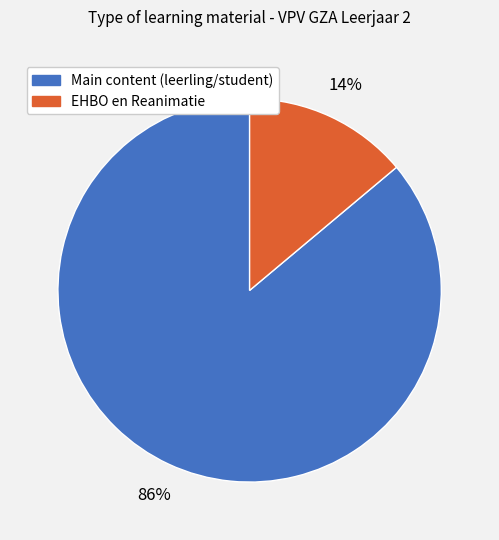

Is there any slice that represents more than half of the pie?

Yes